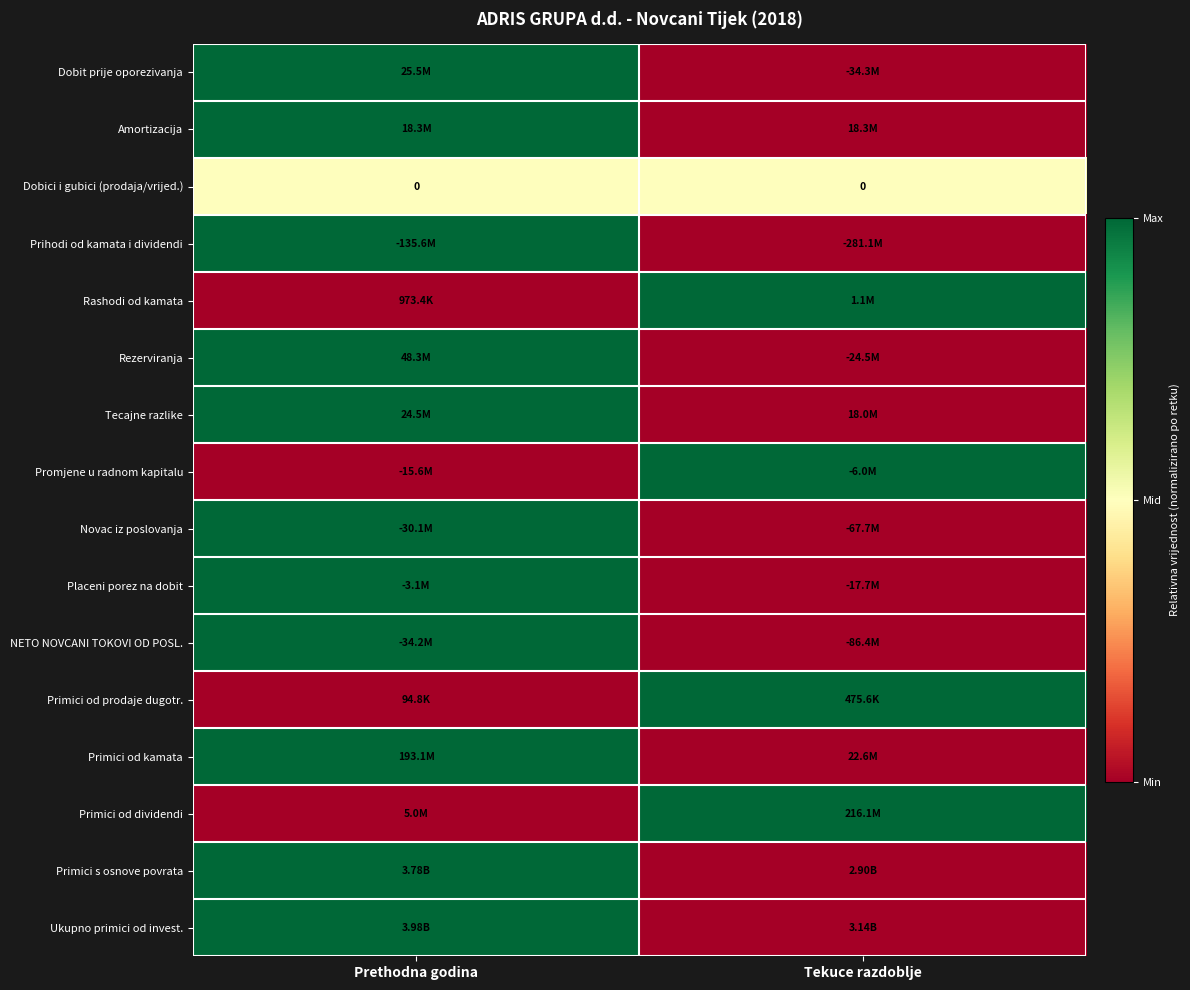

Which category has the lowest value in the Novac iz poslovanja series?

Tekuce razdoblje